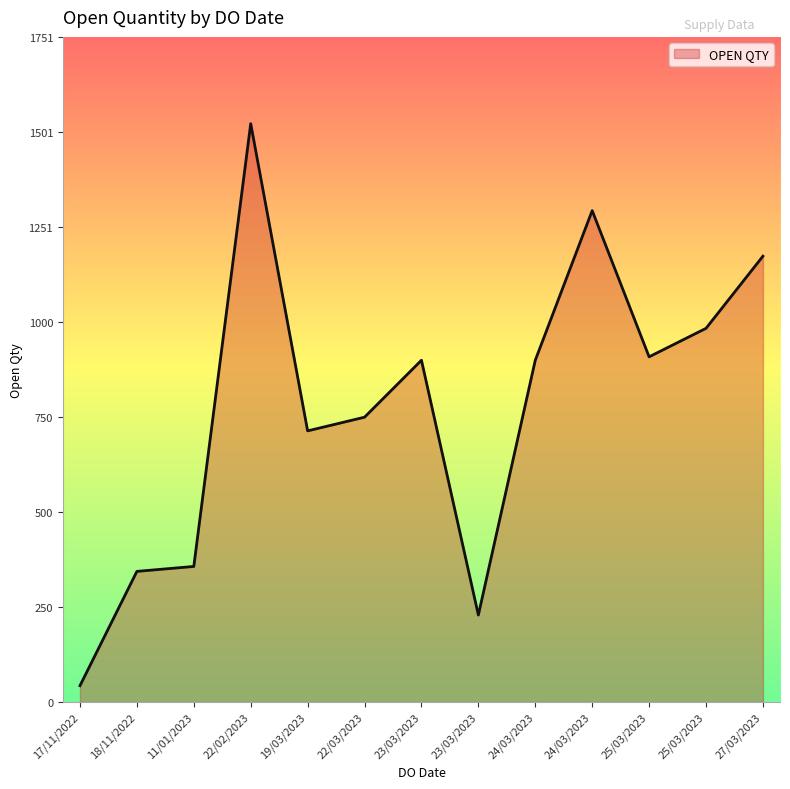

The chart shows a value of 21 at 17/11/2022. True or false?

False